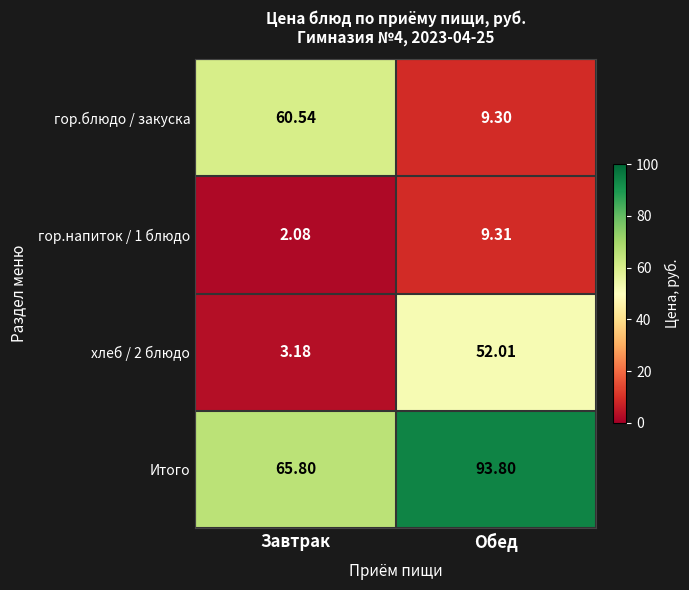

Which series has the largest range (max minus min)?

гор.блюдо / закуска